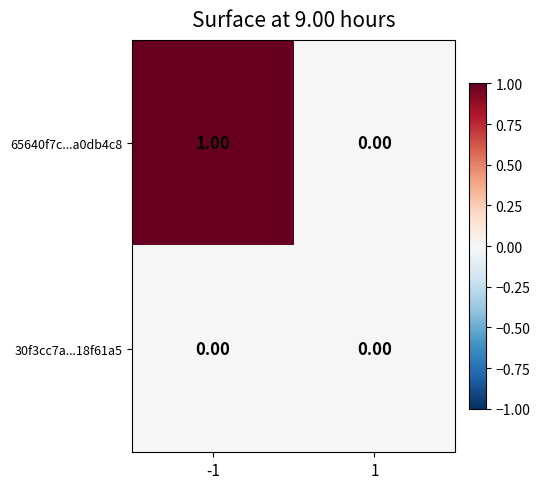

Which series has the widest spread of values?

65640f7c...a0db4c8